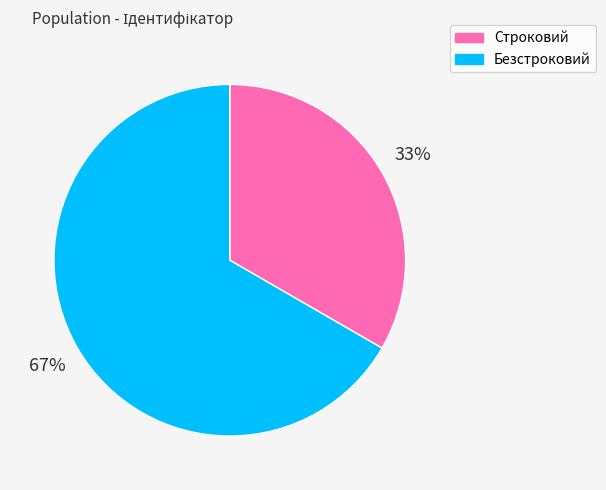

To the nearest percent, what portion does Безстроковий represent?

67%